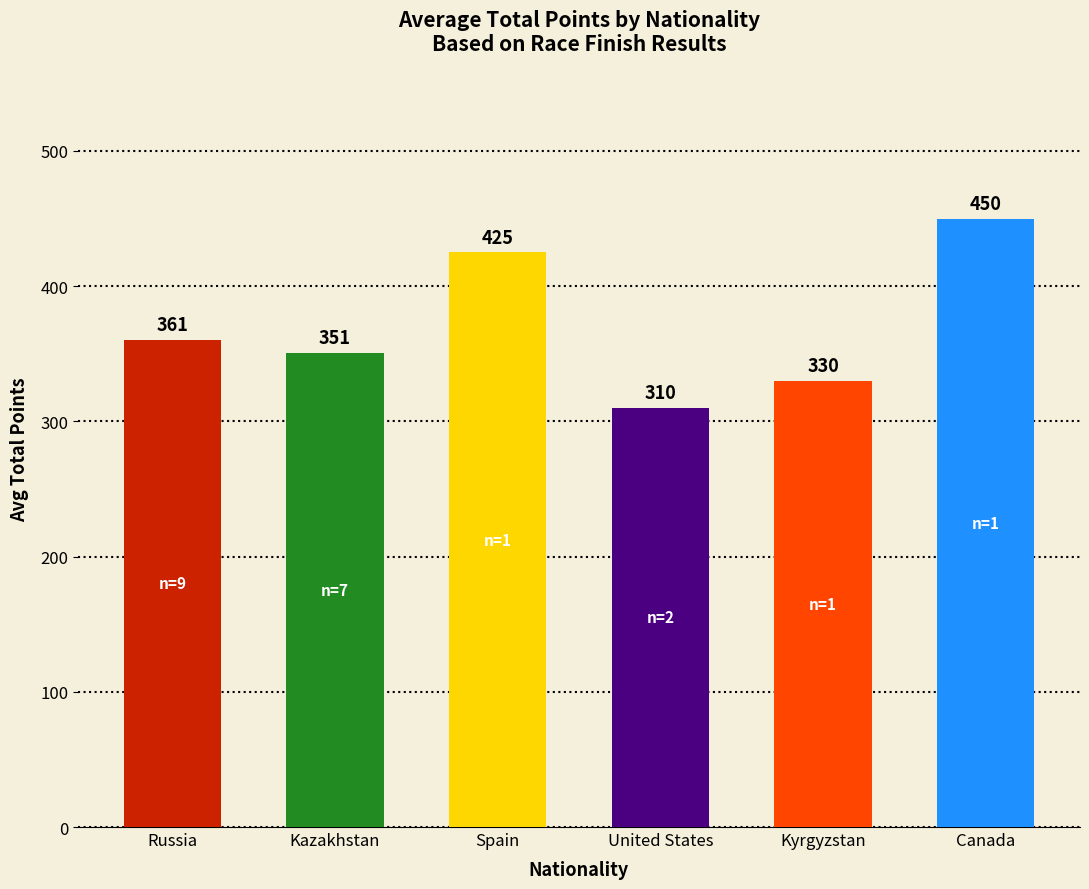

Are the bars horizontal?

No